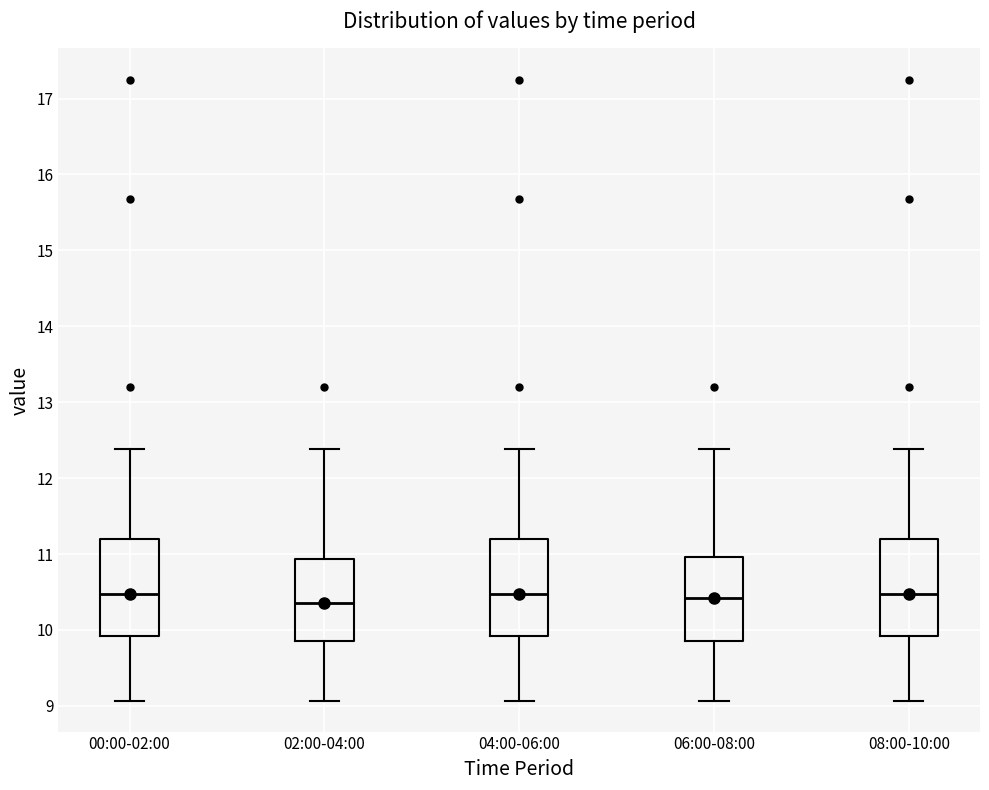

Where does the lower whisker of the box for 02:00-04:00 end on the y-axis? The values are not printed on the chart, so give them approximately, as read against the axis.

9.1